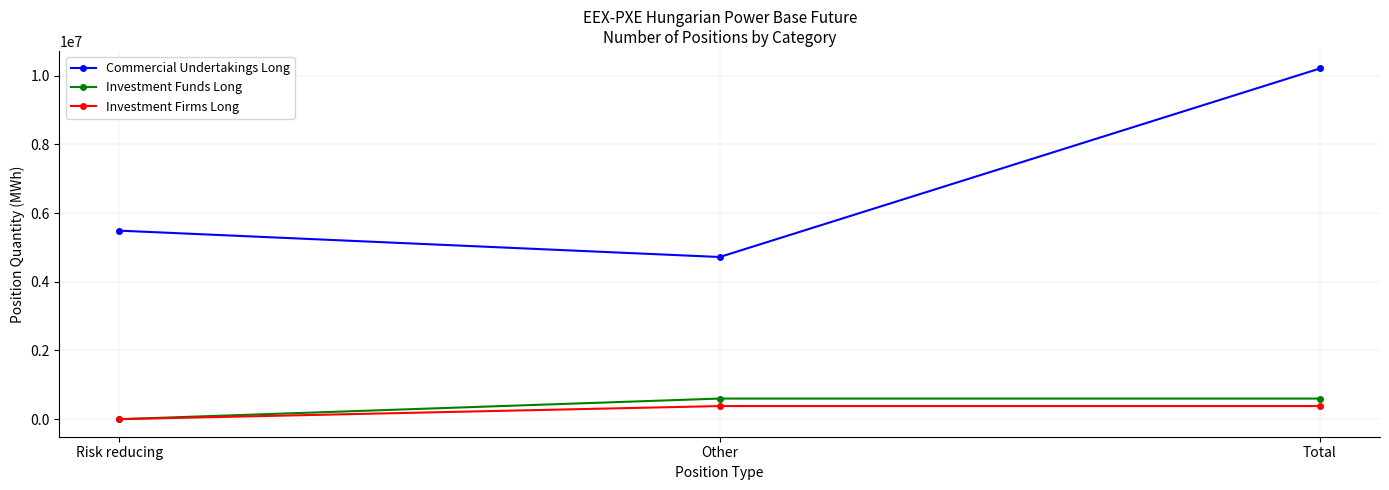

What is the difference between the second highest and minimum values in the Investment Firms Long series?

381734